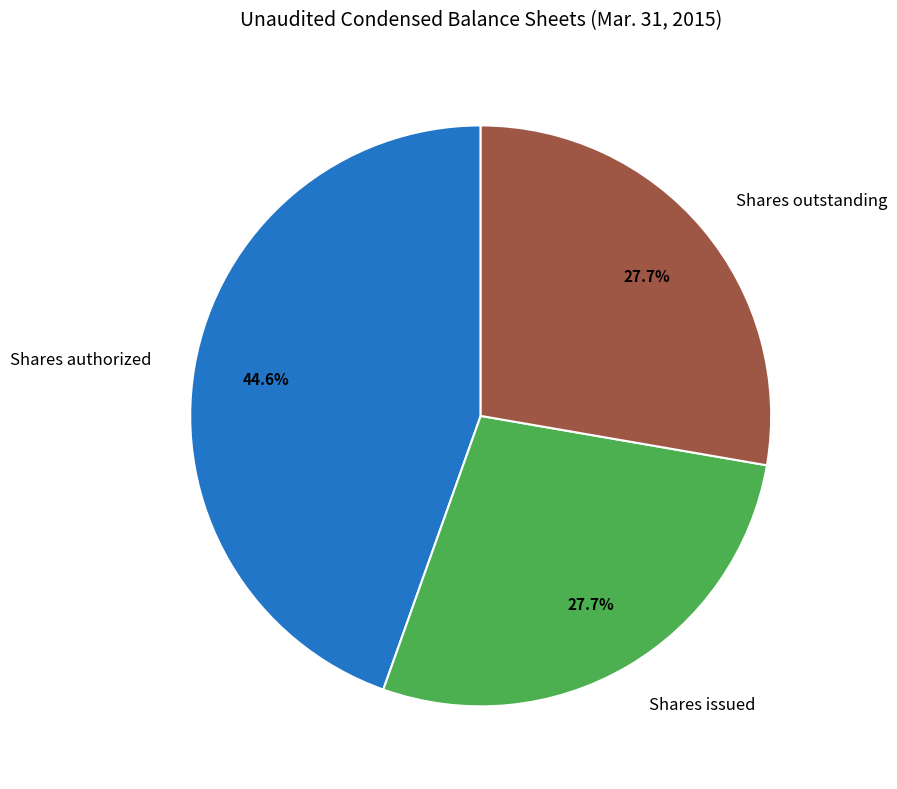

True or false: Shares outstanding accounts for 15% of the total.

False